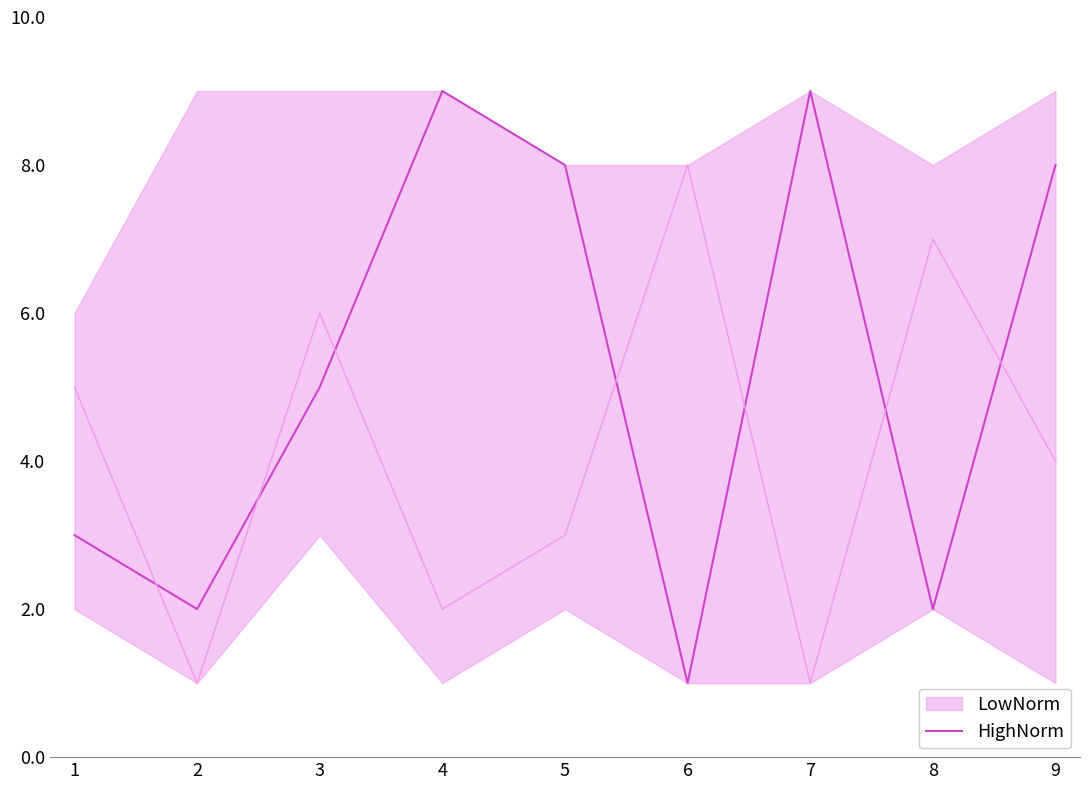

What is the difference between the maximum and minimum values?

8